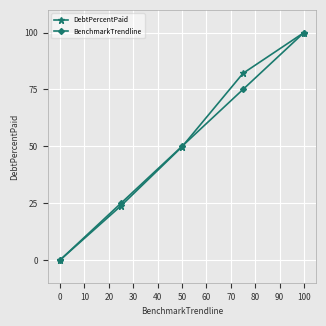

True or false: DebtPercentPaid and BenchmarkTrendline intersect in this chart.

True